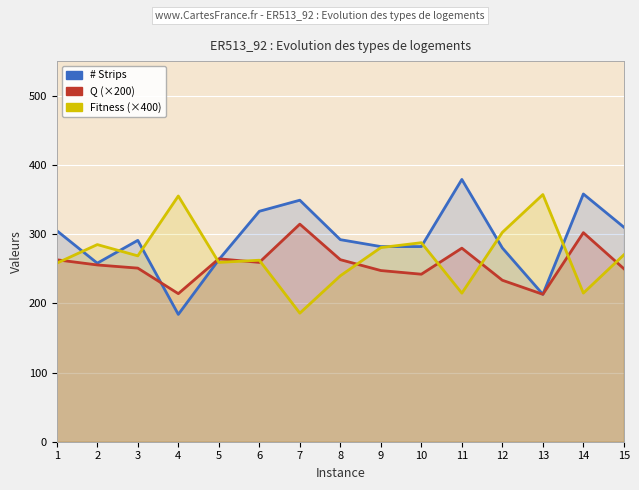

Where is the first local maximum for # Strips?

3